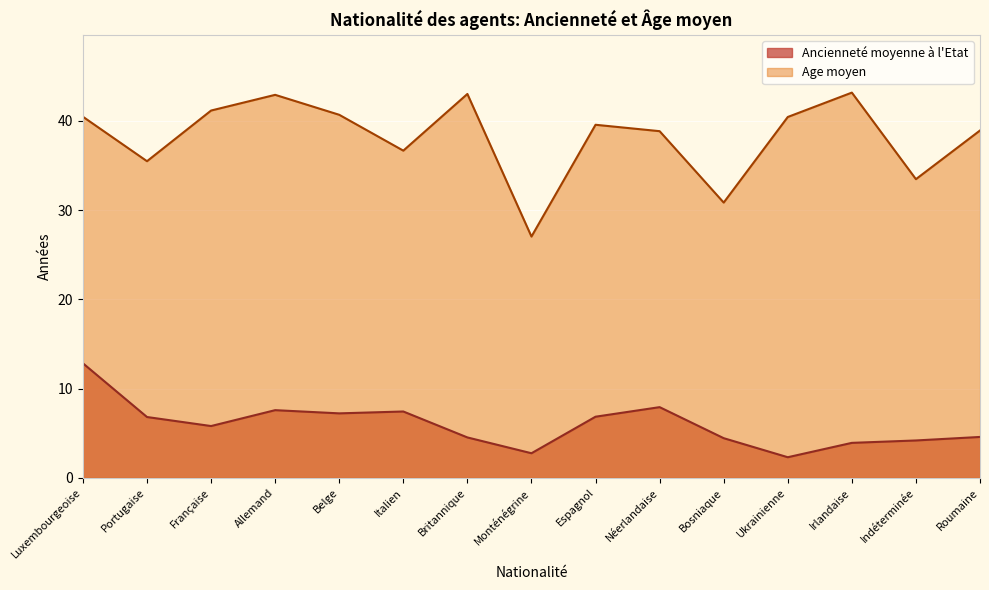

At which label does Ancienneté moyenne à l'Etat first exceed 5?

Luxembourgeoise